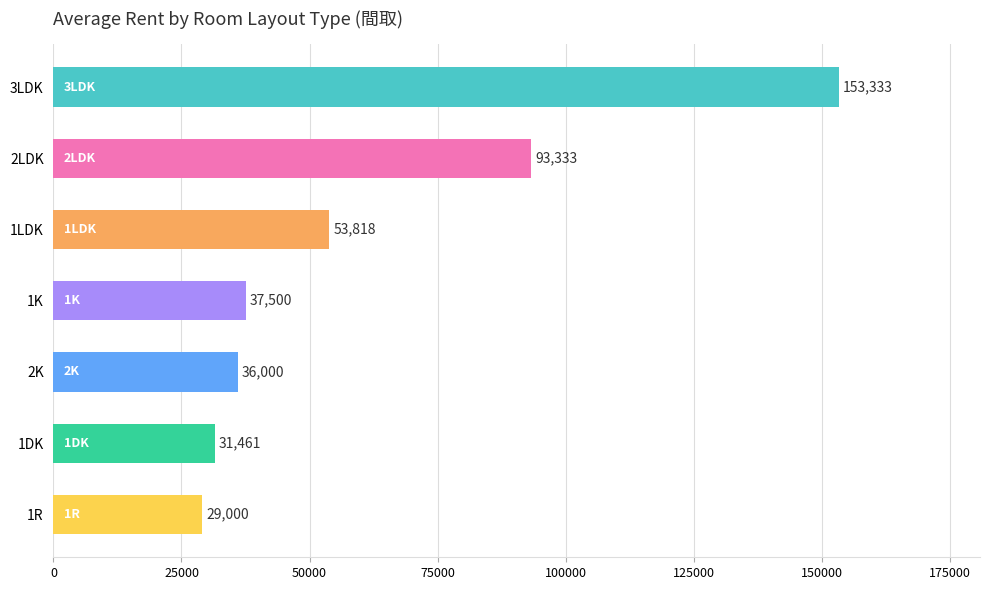

What is the sum of all values?

434445